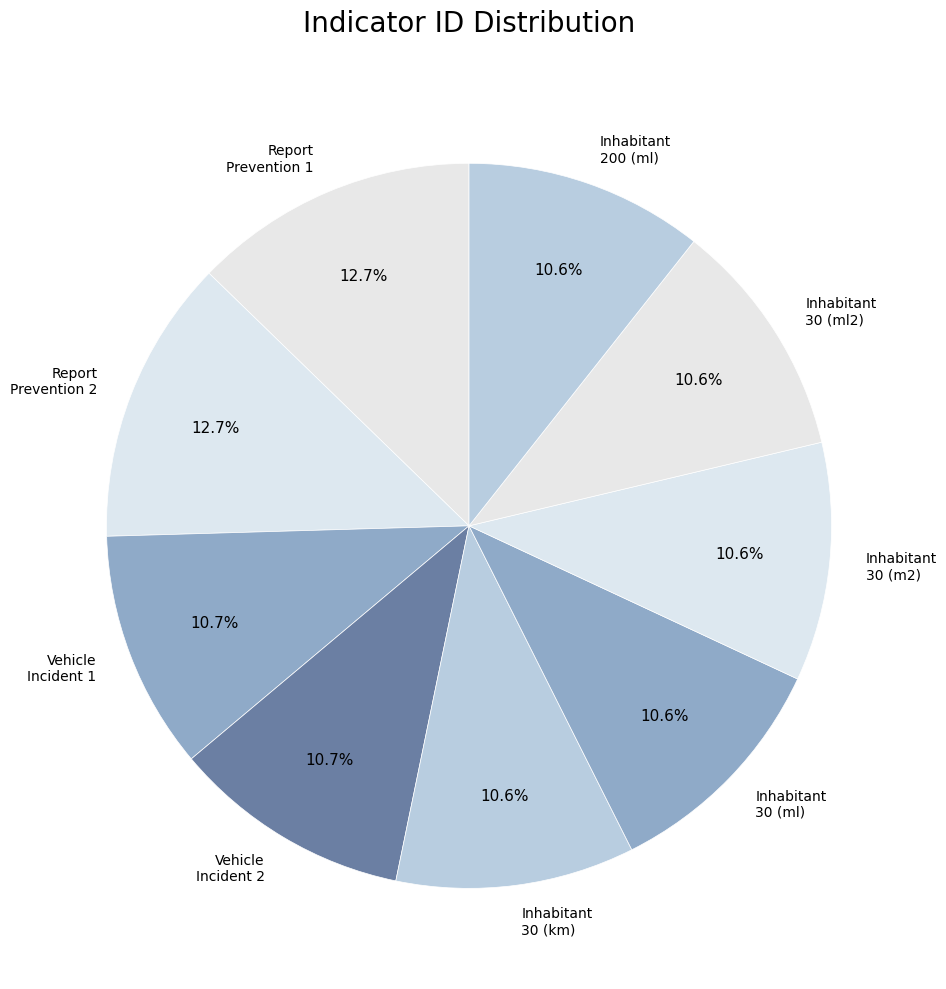

Approximately how many times larger is the value at Vehicle Incident 2 compared to Report Prevention 2?

0.8